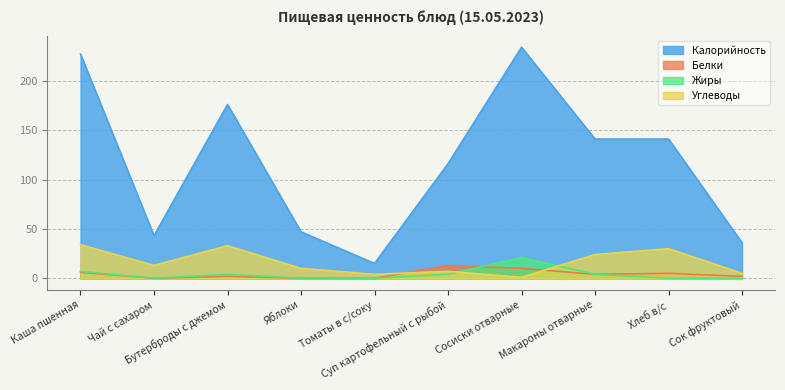

At which category is the sum across all series the highest?

Каша пшенная